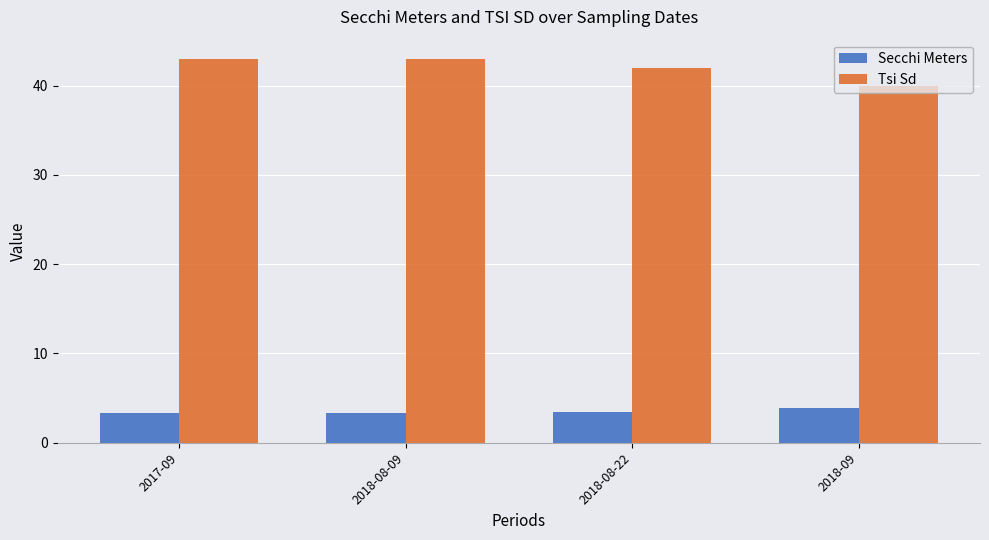

What is the spread (max minus min) of values at 2018-08-22?

38.6